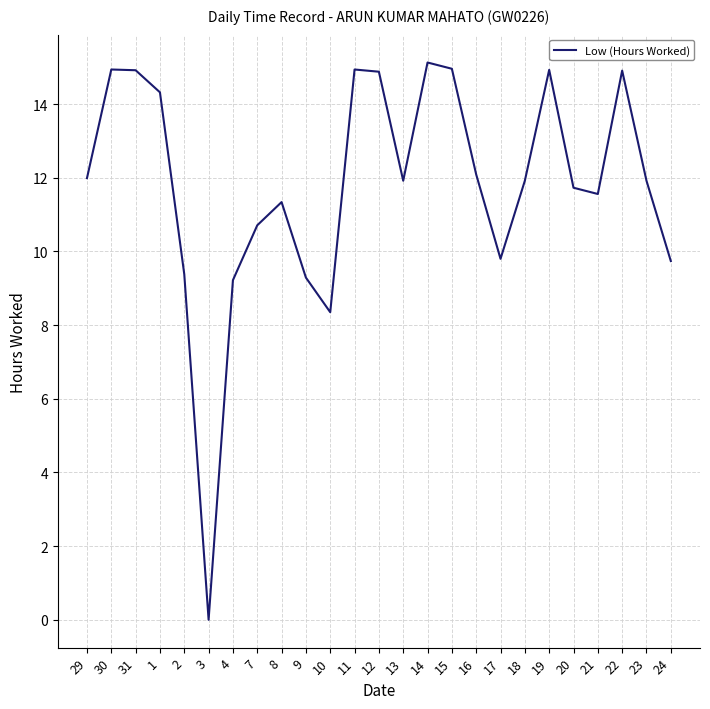

What position from the left is 20?

21